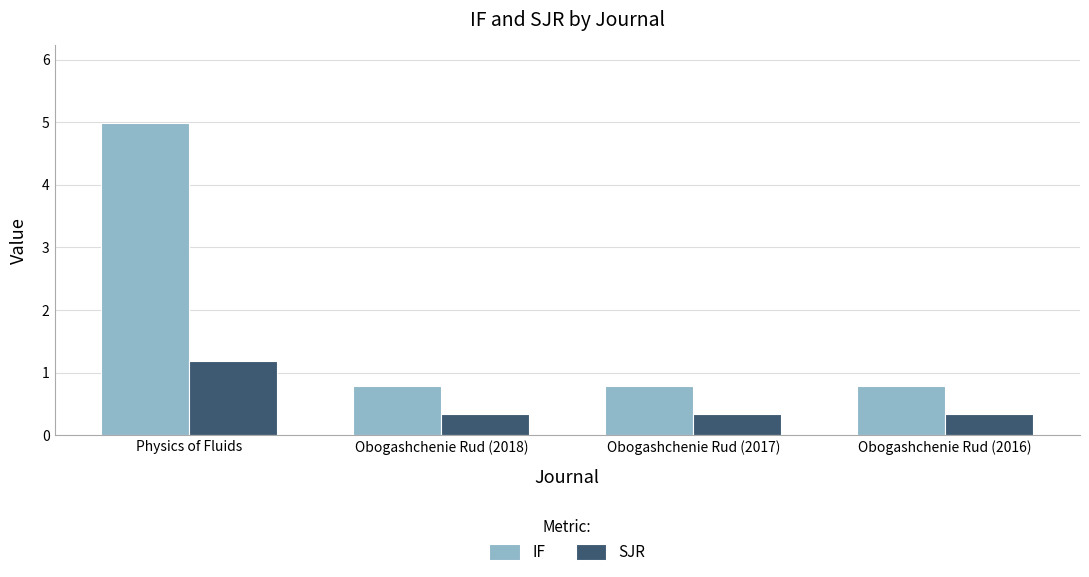

Reading right to left, transcribe all the data shown in this chart.

IF: Obogashchenie Rud (2016)=0.8	Obogashchenie Rud (2017)=0.8	Obogashchenie Rud (2018)=0.8	Physics of Fluids=5.0
SJR: Obogashchenie Rud (2016)=0.3	Obogashchenie Rud (2017)=0.3	Obogashchenie Rud (2018)=0.3	Physics of Fluids=1.2